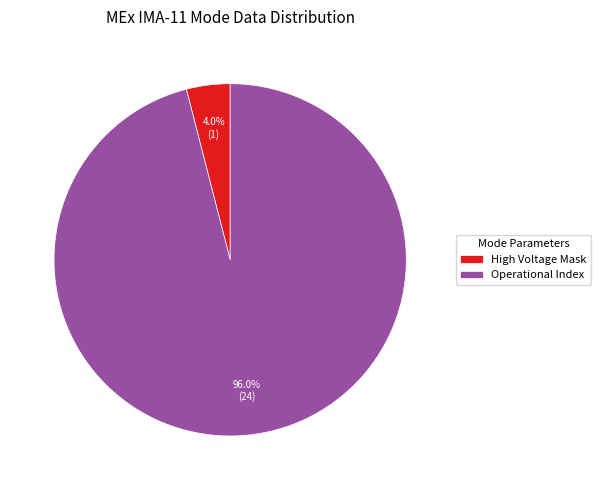

Which category has the smallest portion of the pie?

High Voltage Mask